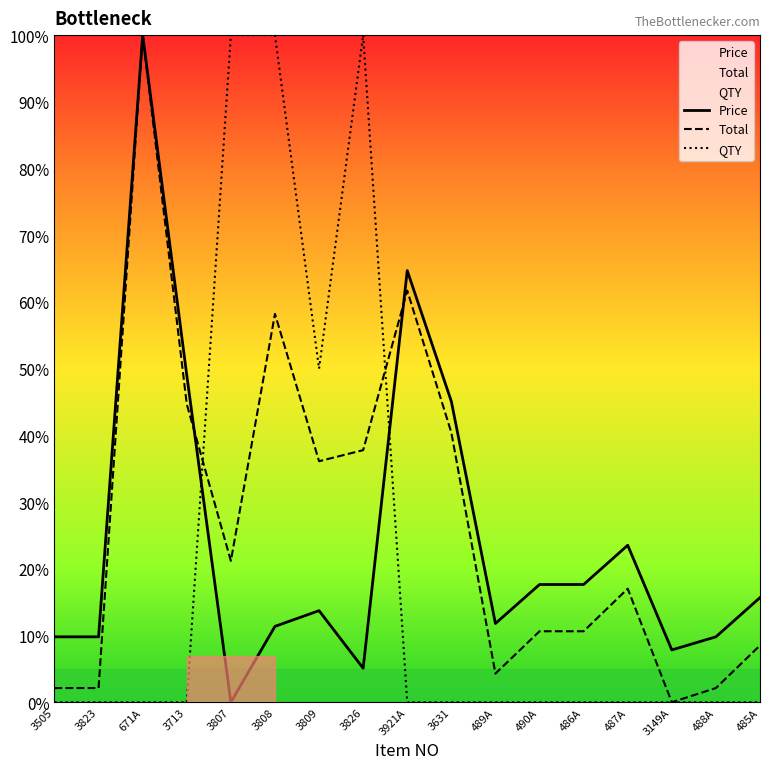

What position from the right is 671A?

15